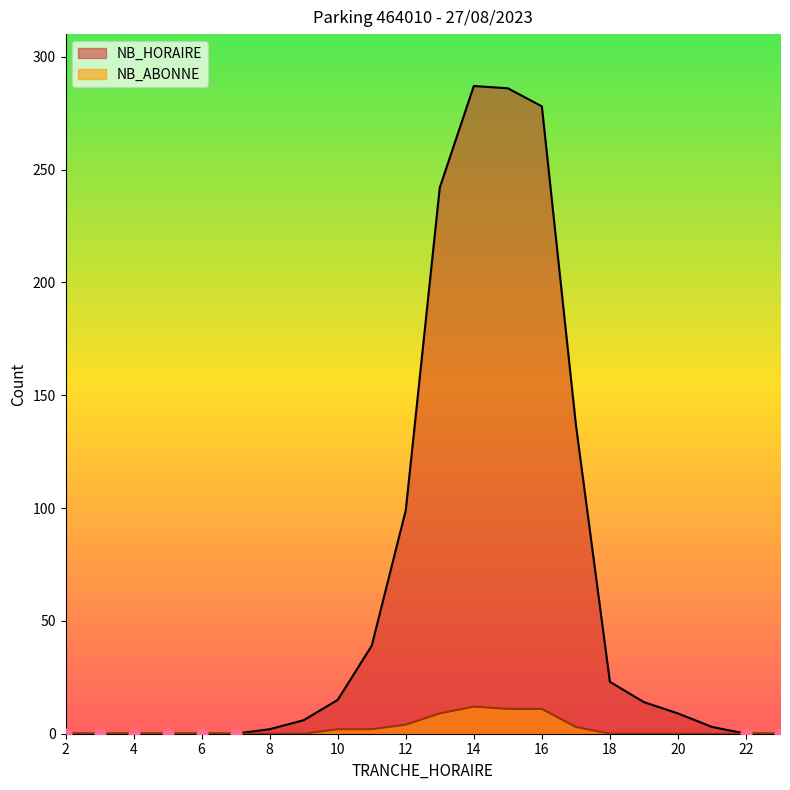

Is the value of NB_ABONNE at 15 greater than the value of NB_HORAIRE at 5?

Yes